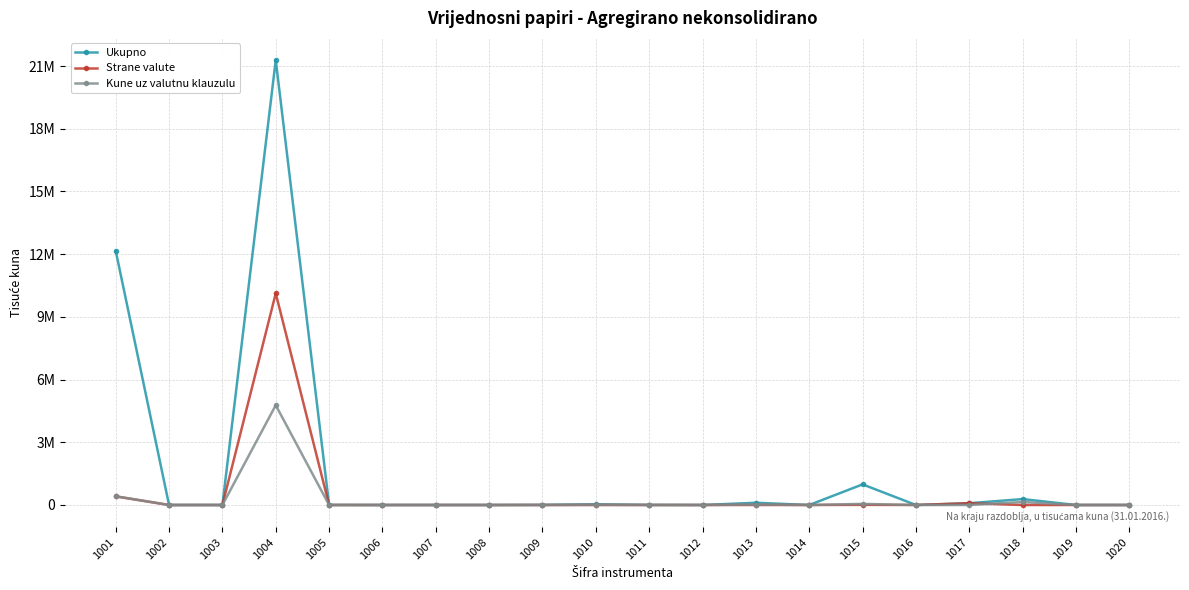

What is the sum of the Kune uz valutnu klauzulu values at 1018 and 1008?

143246